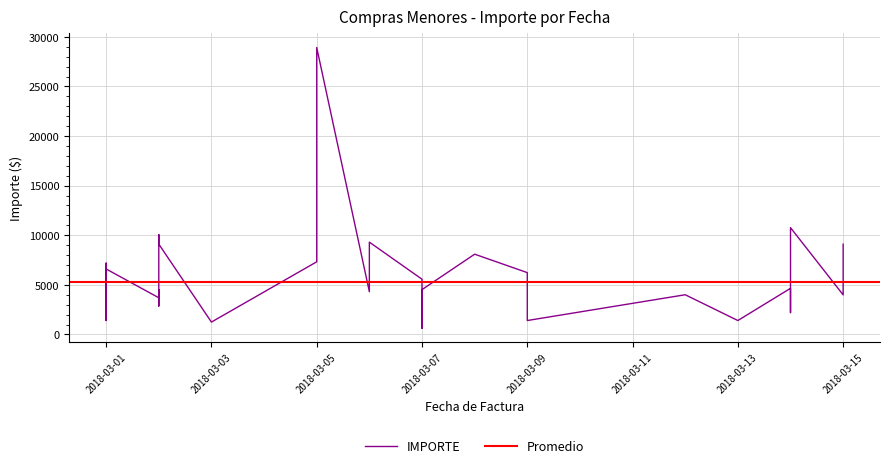

At which category does the chart reach its peak across all series?

2018-03-05